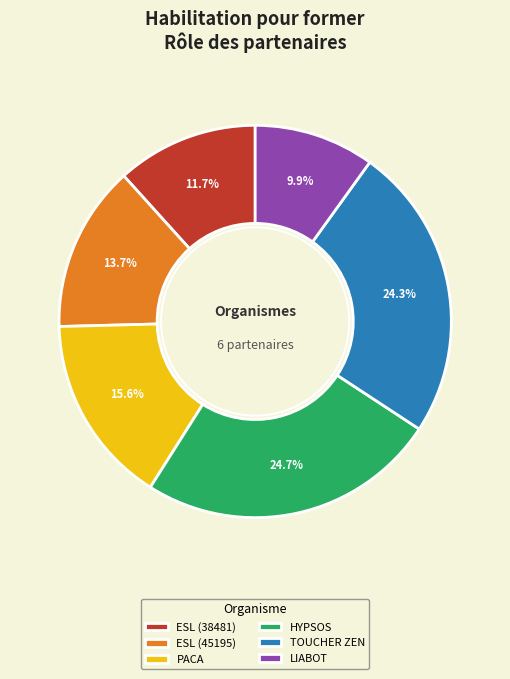

Combined, do ESL (45195) and PACA account for over 50%?

No